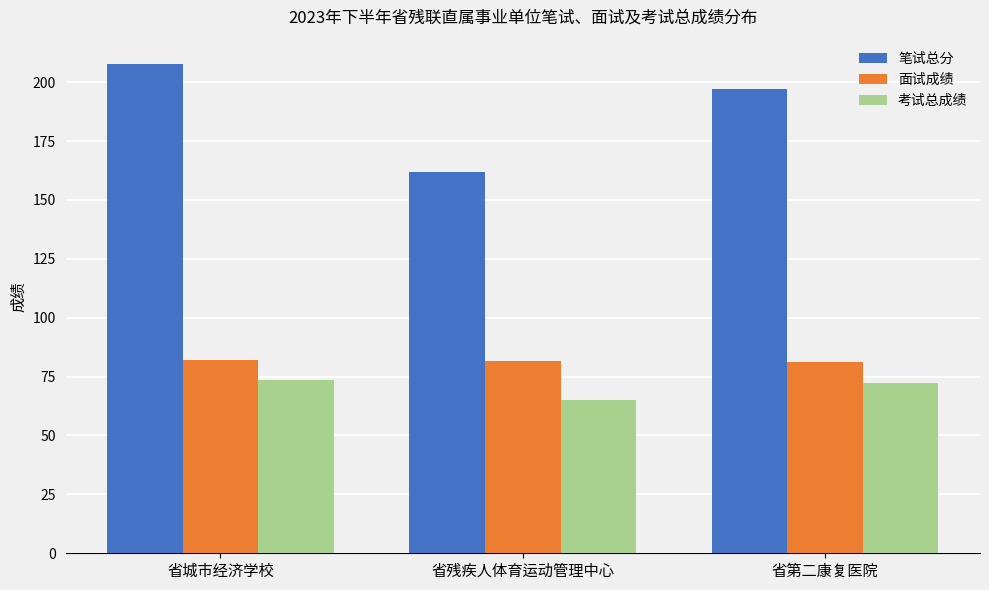

What are all the series names shown in the legend?

笔试总分, 面试成绩, 考试总成绩